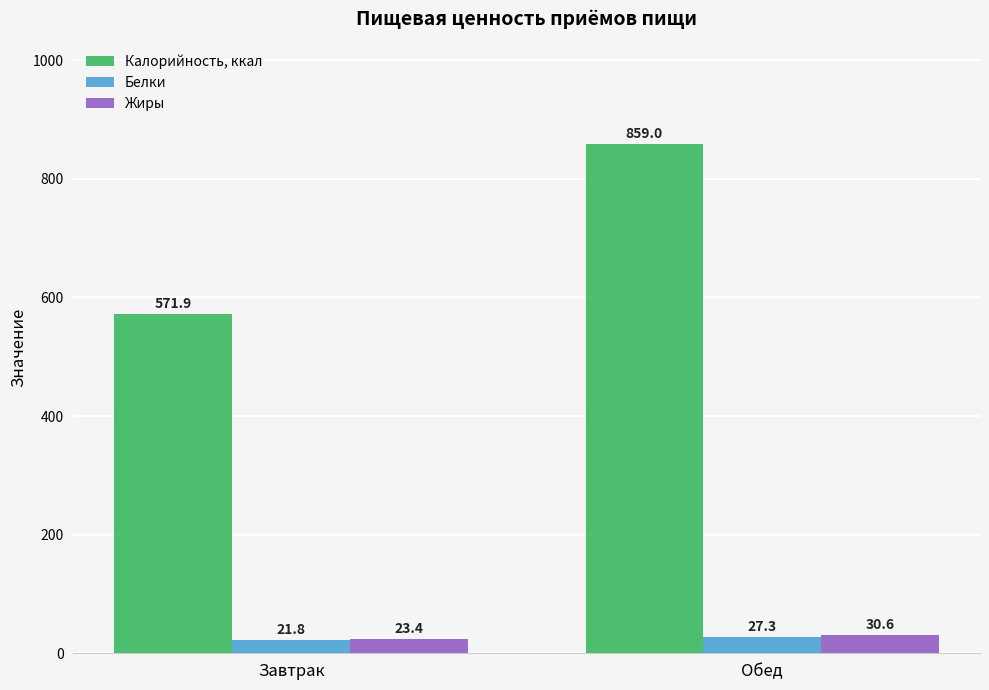

How many data points in Жиры are above 30?

1